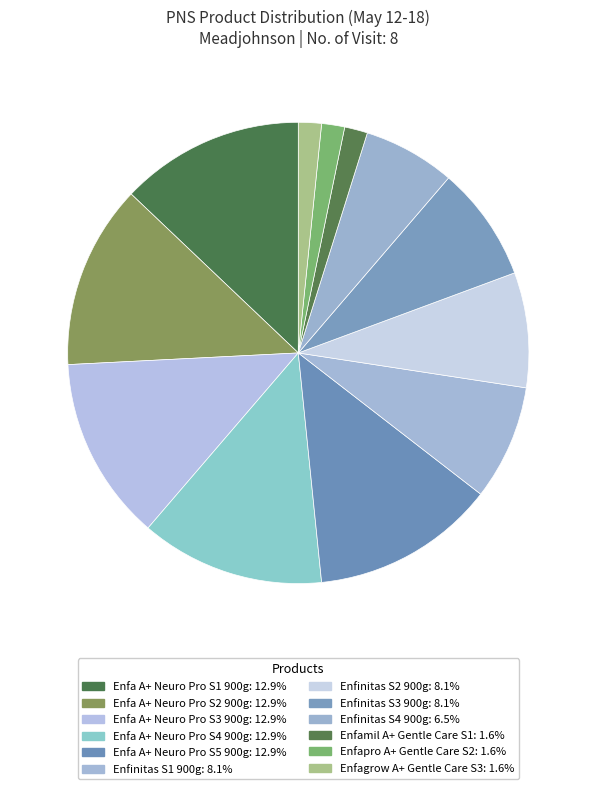

Count the number of slices in the pie.

12